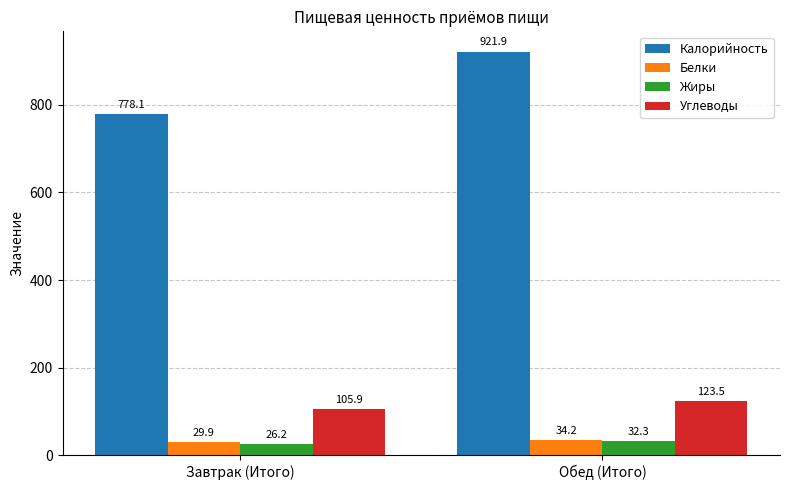

What is the difference between the Калорийность values at Обед (Итого) and Завтрак (Итого)?

143.8